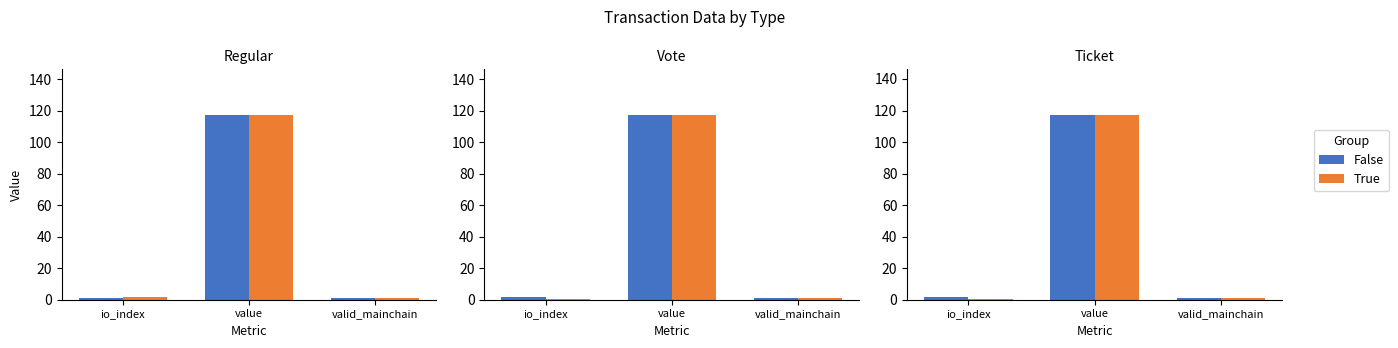

Is it true that True equals 51.3 at value?

False